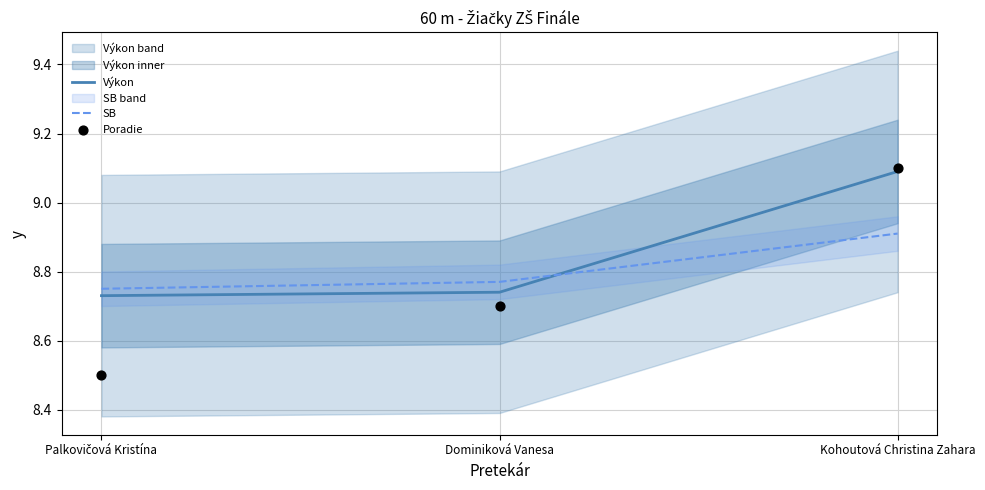

At which category is the sum across all series the highest?

Kohoutová Christina Zahara